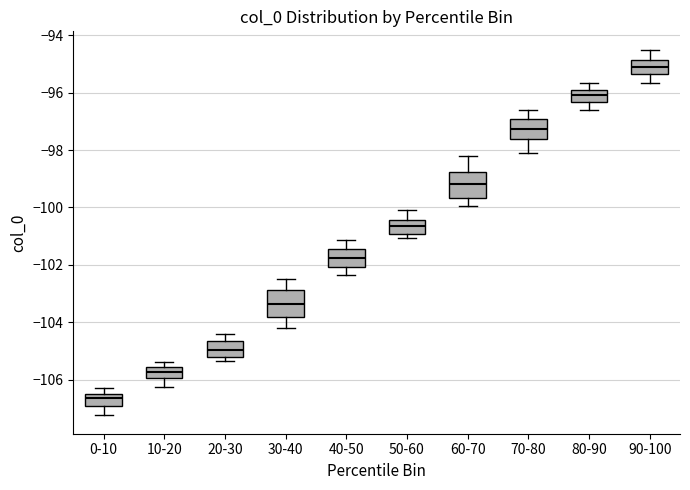

Which box's median line is the lowest?

0-10